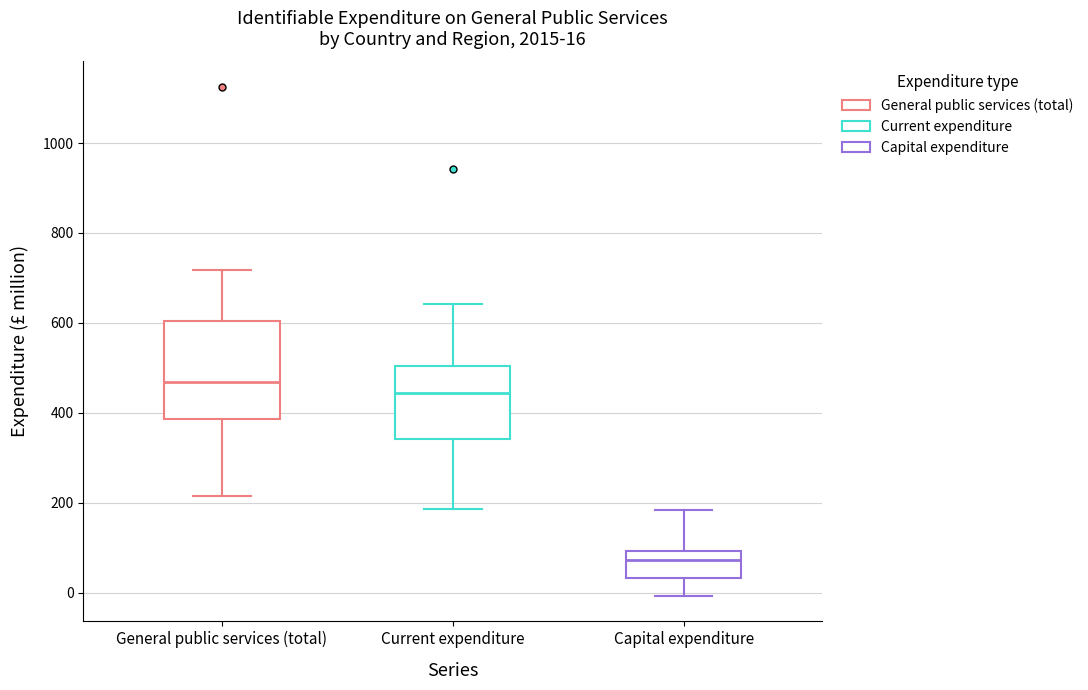

Which box has the highest median line?

General public services (total)